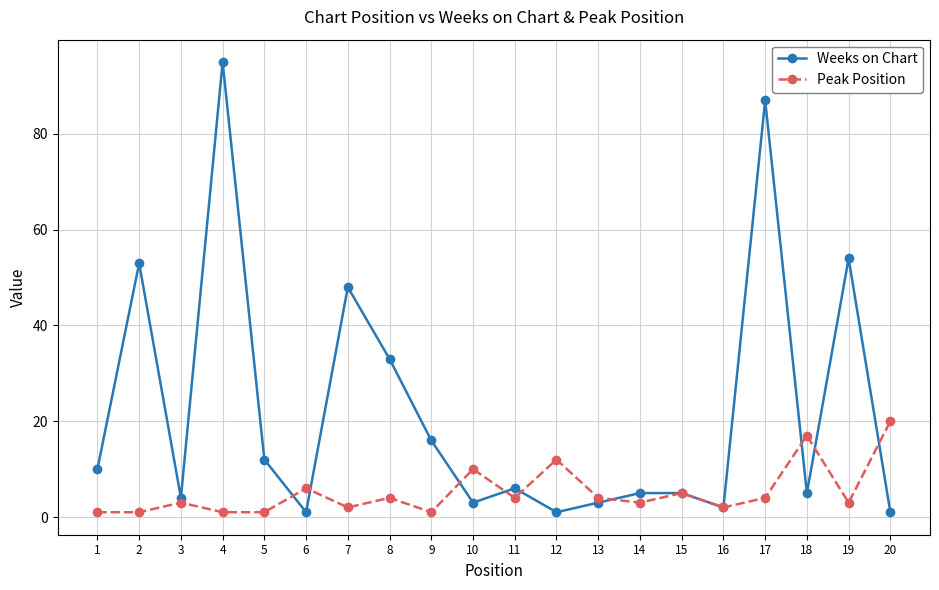

What is the value of the Weeks on Chart point at the 11th from the left?

6